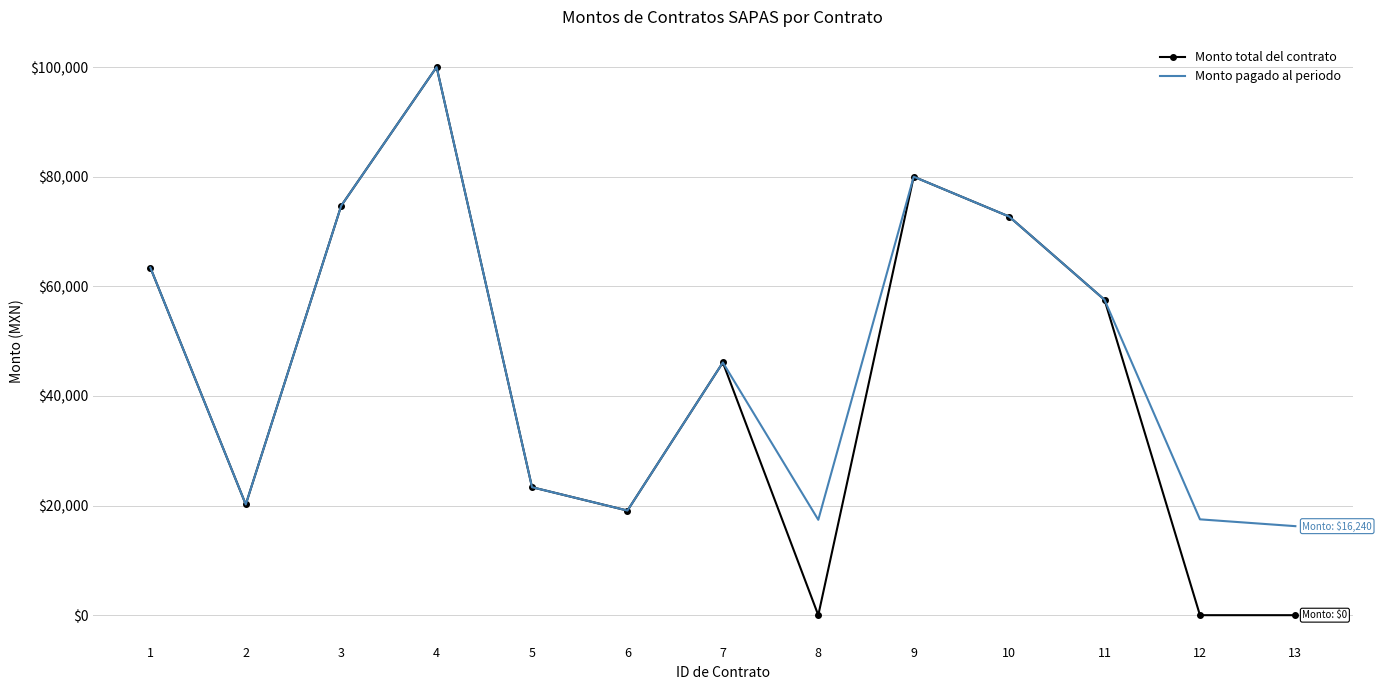

The value of Monto pagado al periodo at 13 is 4098.0. True or false?

False